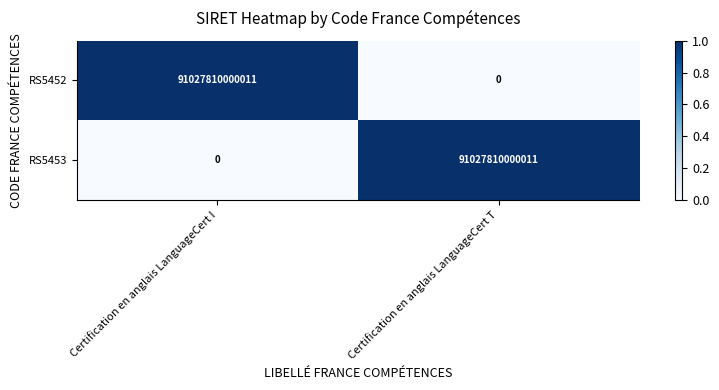

The value of RS5452 at Certification en anglais LanguageCert T is 0. True or false?

True